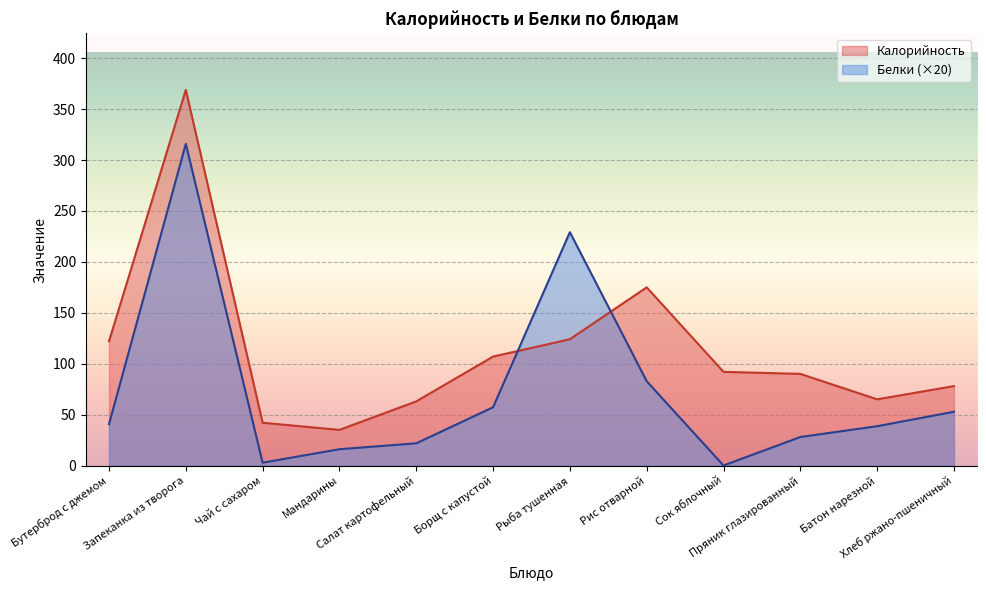

Rank the series at Батон нарезной from lowest to highest value.

Белки (×20), Калорийность